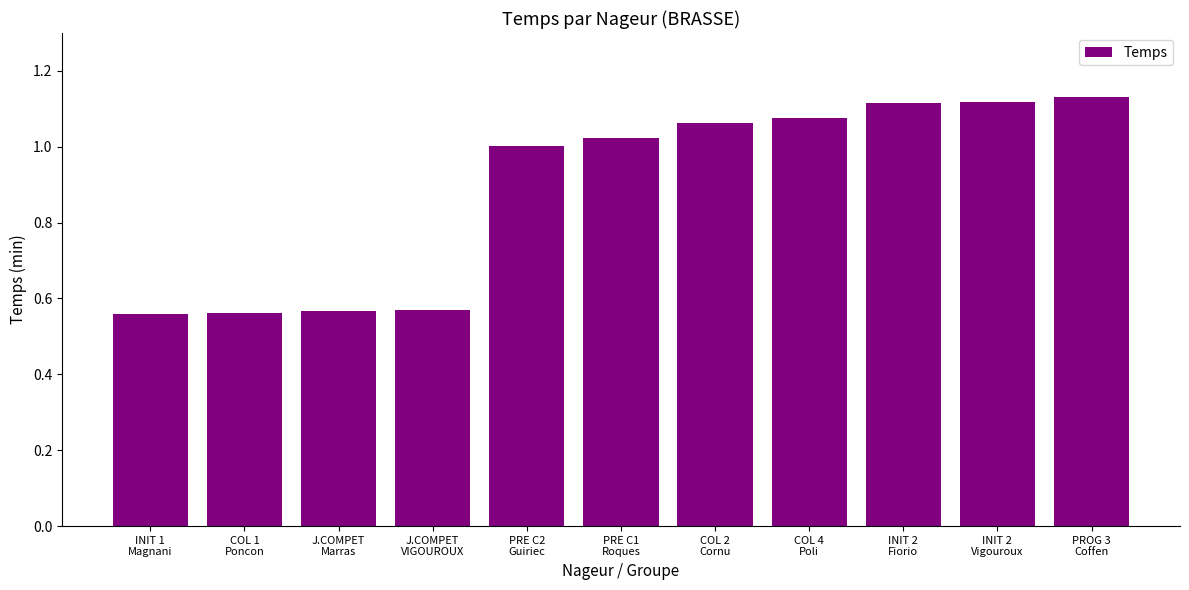

Is it true that the value at INIT 2
Fiorio is 1.7?

False